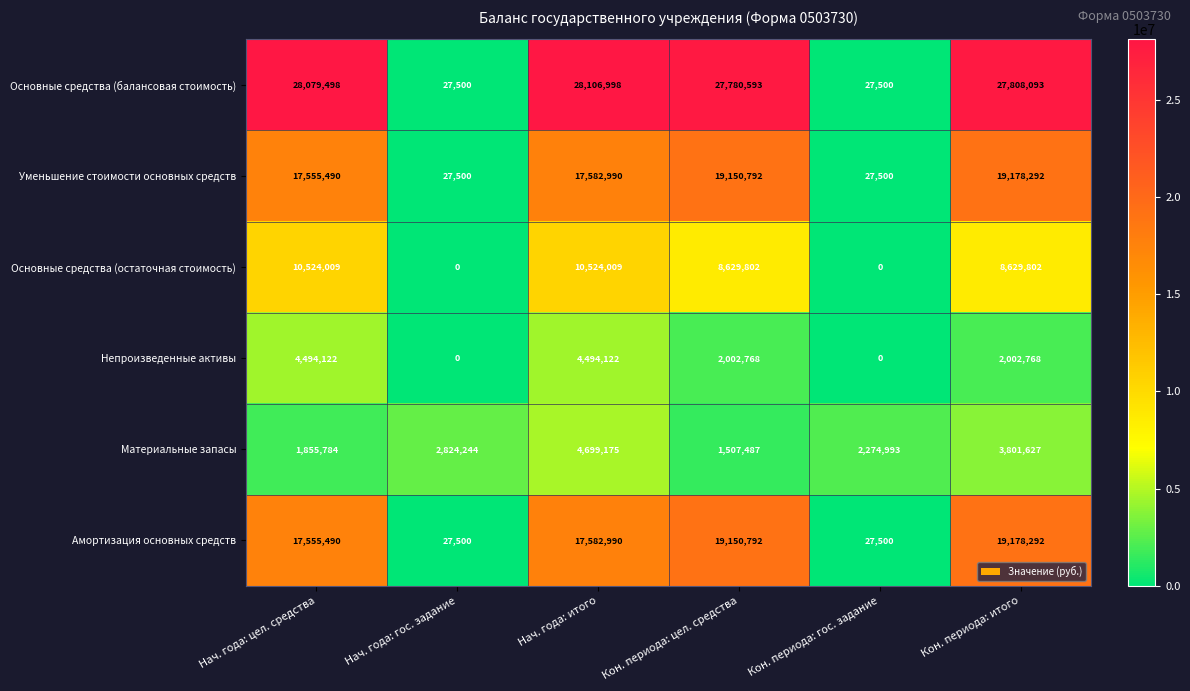

What is the minimum value for Уменьшение стоимости основных средств?

27500